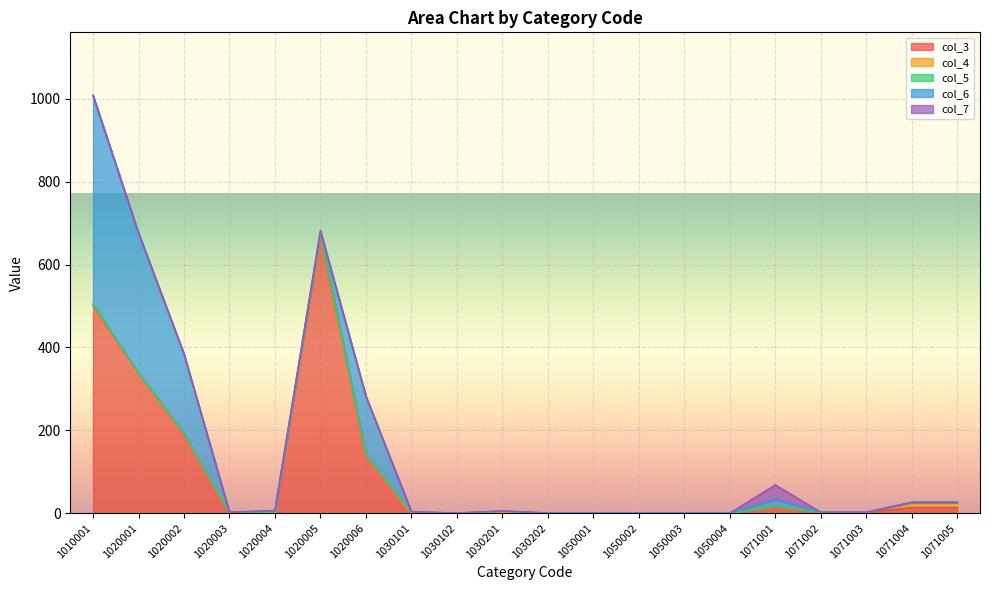

Which has a higher value, 1020001 or 1020003?

1020001